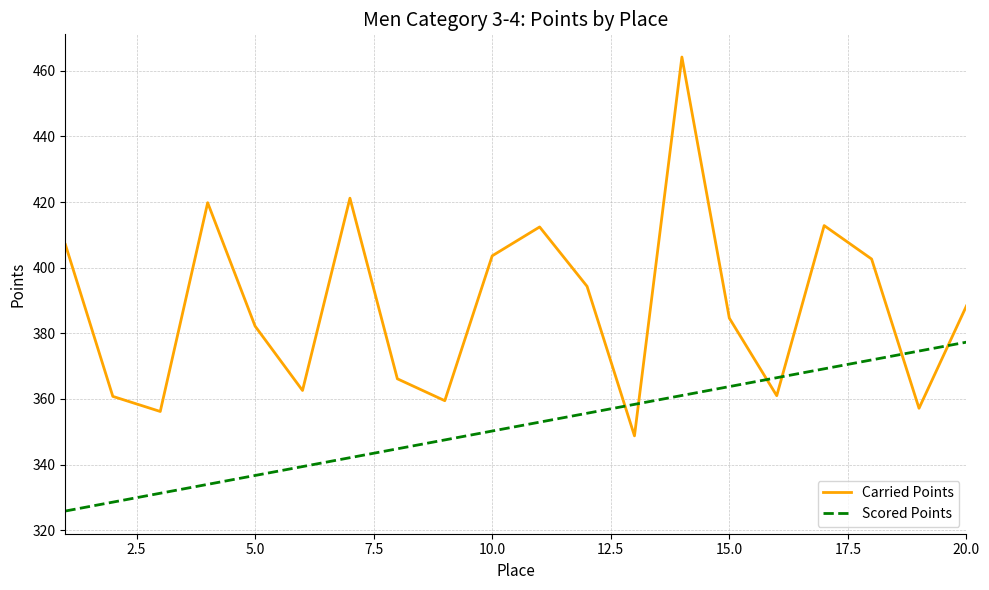

What is the maximum value shown in the chart?

464.2